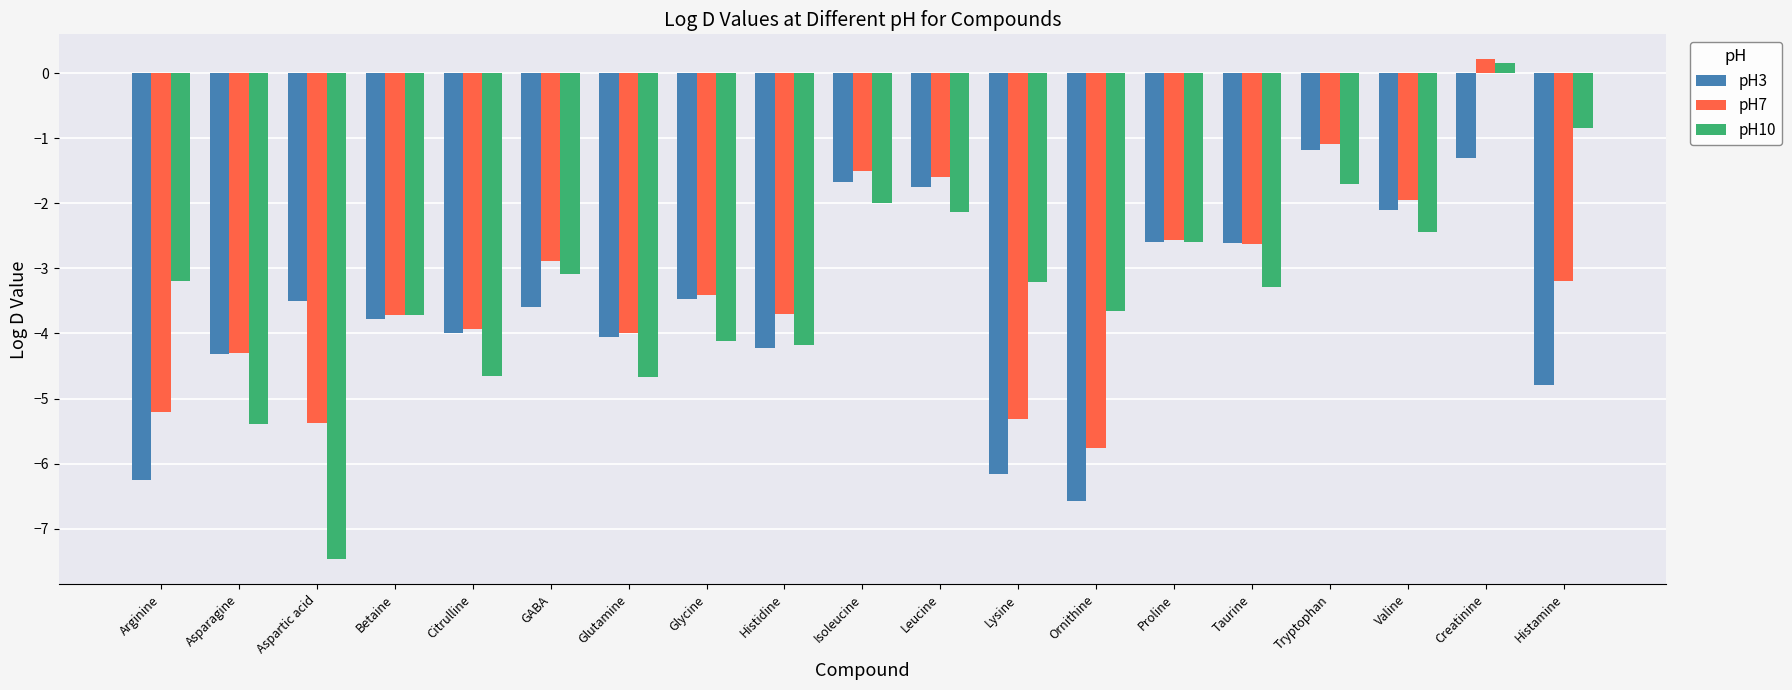

True or false: pH3 has a value of -0.7 at Creatinine.

False